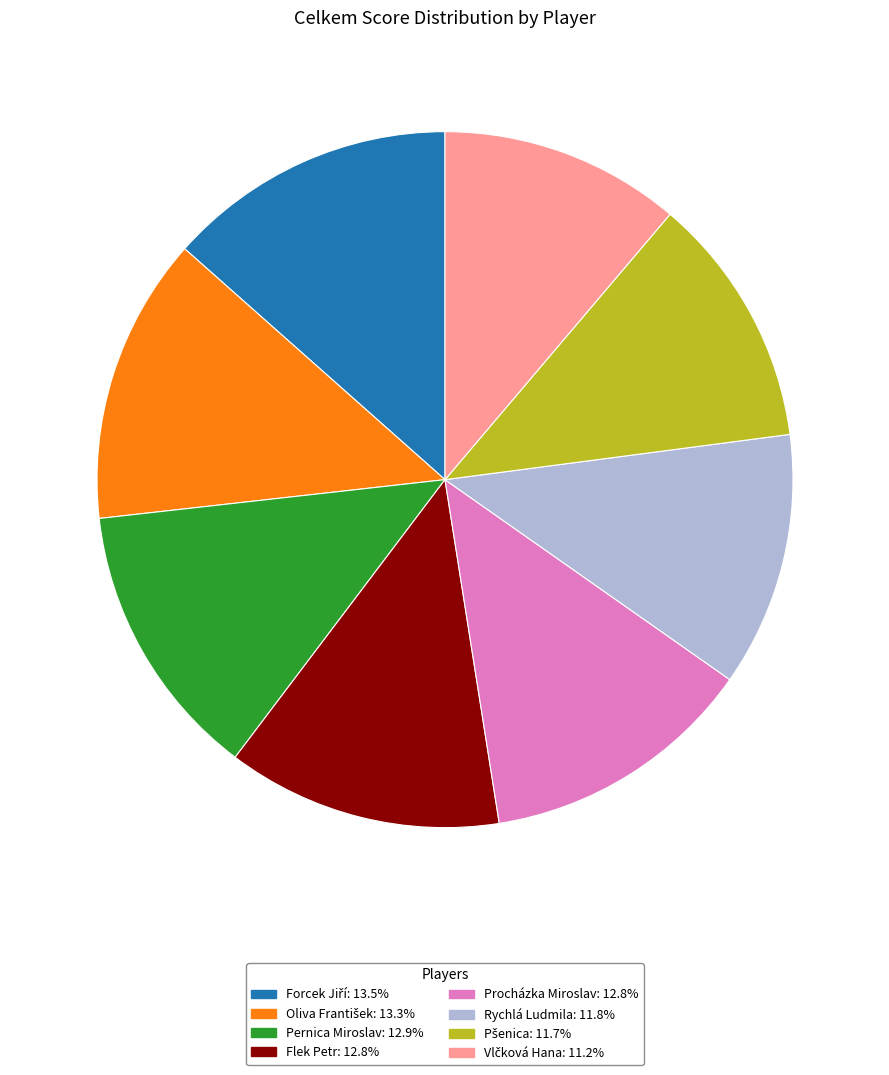

Is there a majority slice in this chart?

No